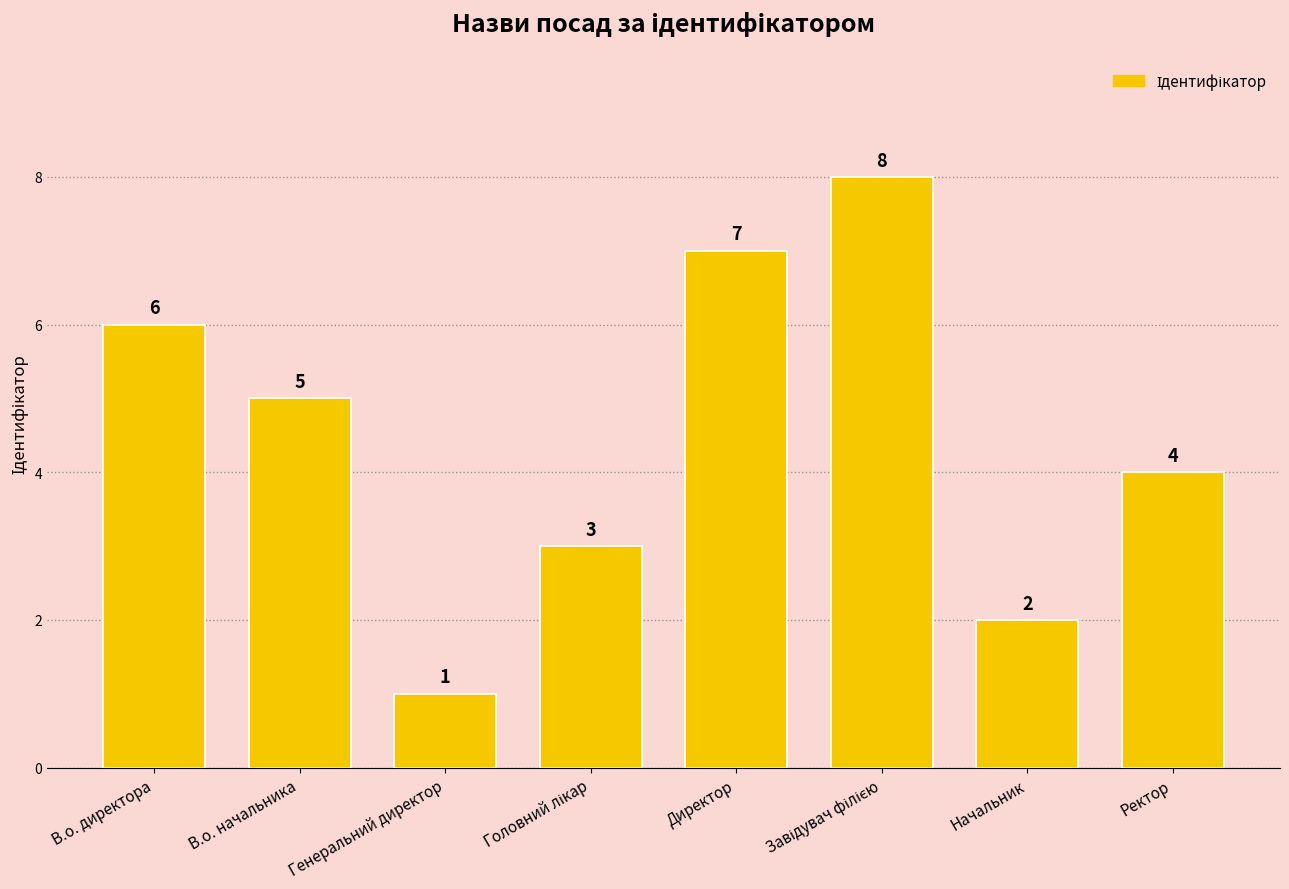

What is the change in value from Начальник to Ректор?

+2